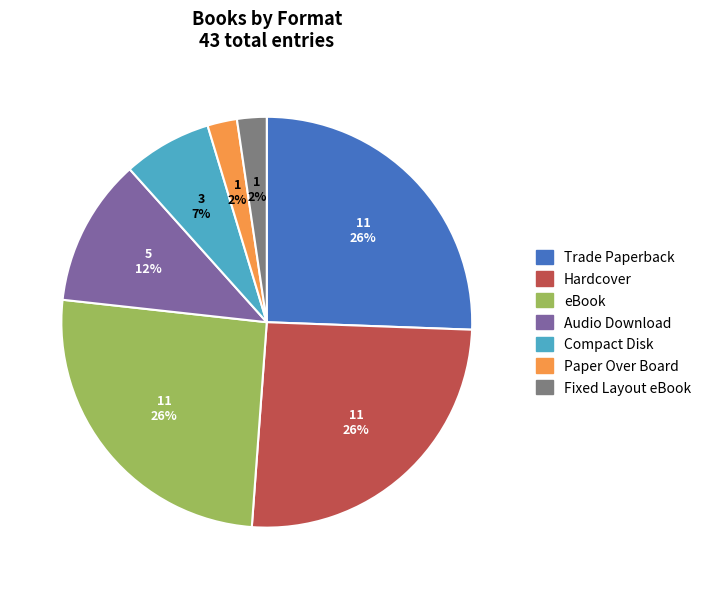

What percentage is the Paper Over Board slice, to the nearest percent?

2%